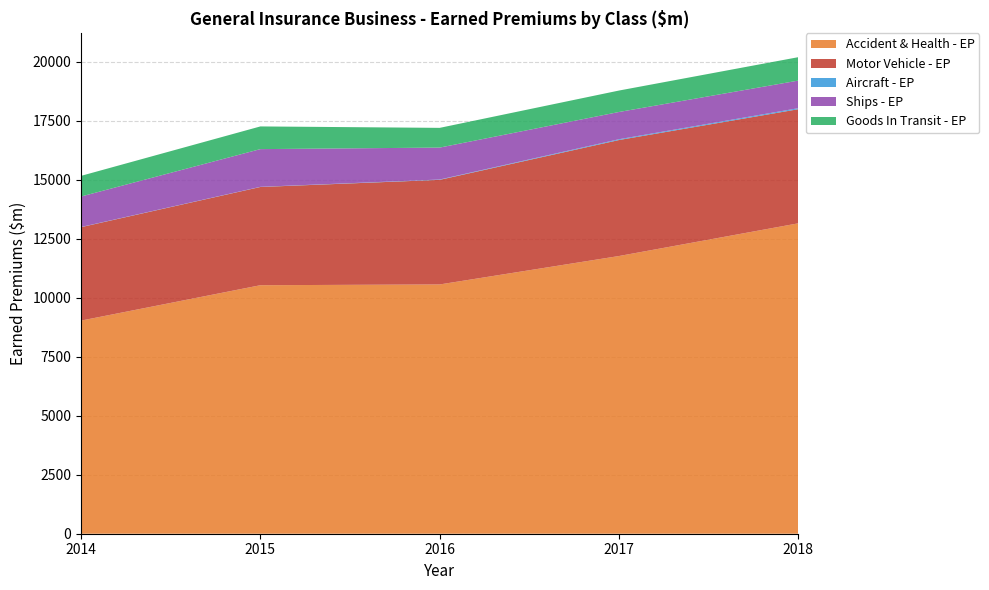

Reading left to right, list all the values displayed in this chart.

Accident & Health - EP: 9029.6	10528.6	10561.4	11766.0	13152.0
Motor Vehicle - EP: 3958.7	4162.1	4431.5	4914.5	4834.3
Aircraft - EP: 7.1	6.5	14.3	34.0	43.8
Ships - EP: 1291.1	1597.8	1352.6	1154.0	1168.7
Goods In Transit - EP: 875.4	961.3	835.8	908.6	992.2